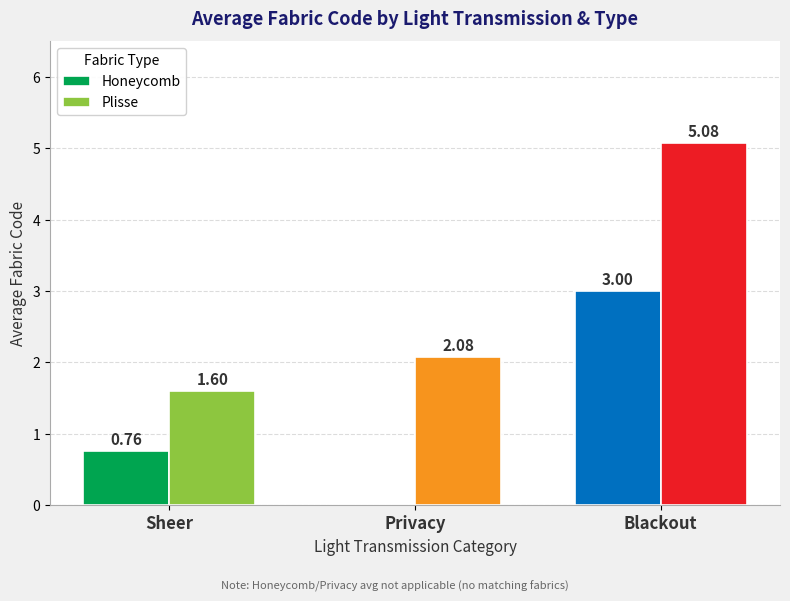

What is the sum of the Plisse values at Privacy and Blackout?

7.2